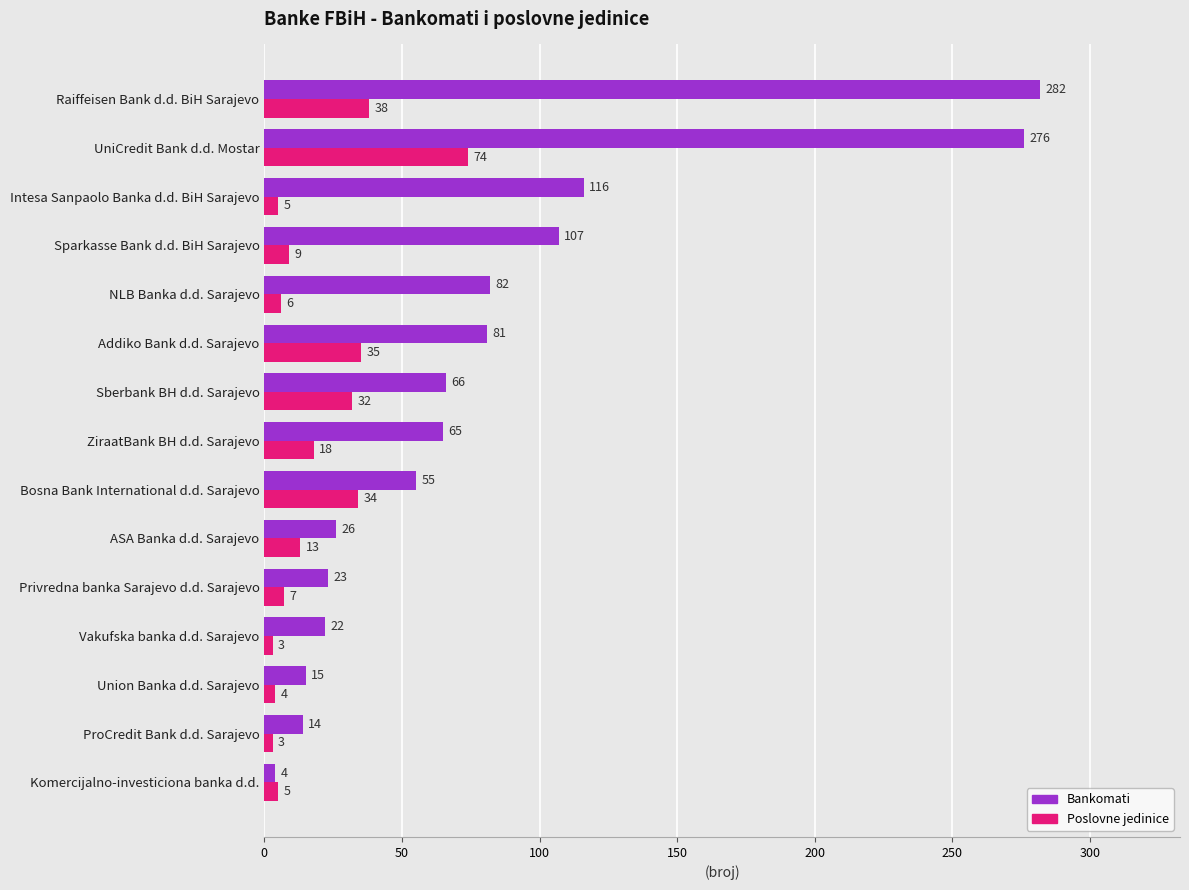

How many series are shown in this chart?

2